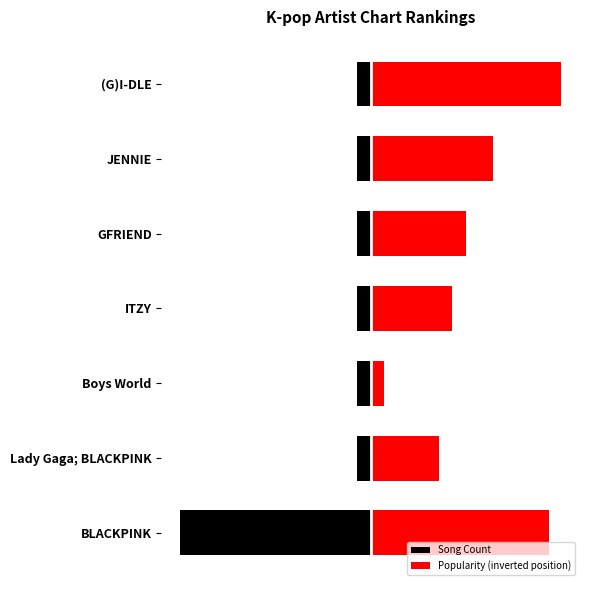

Reading left to right, list all the values displayed in this chart.

Song Count: -14.0	-1.0	-1.0	-1.0	-1.0	-1.0	-1.0
Popularity (inverted position): 13.1	5.0	1.0	6.0	7.0	9.0	14.0